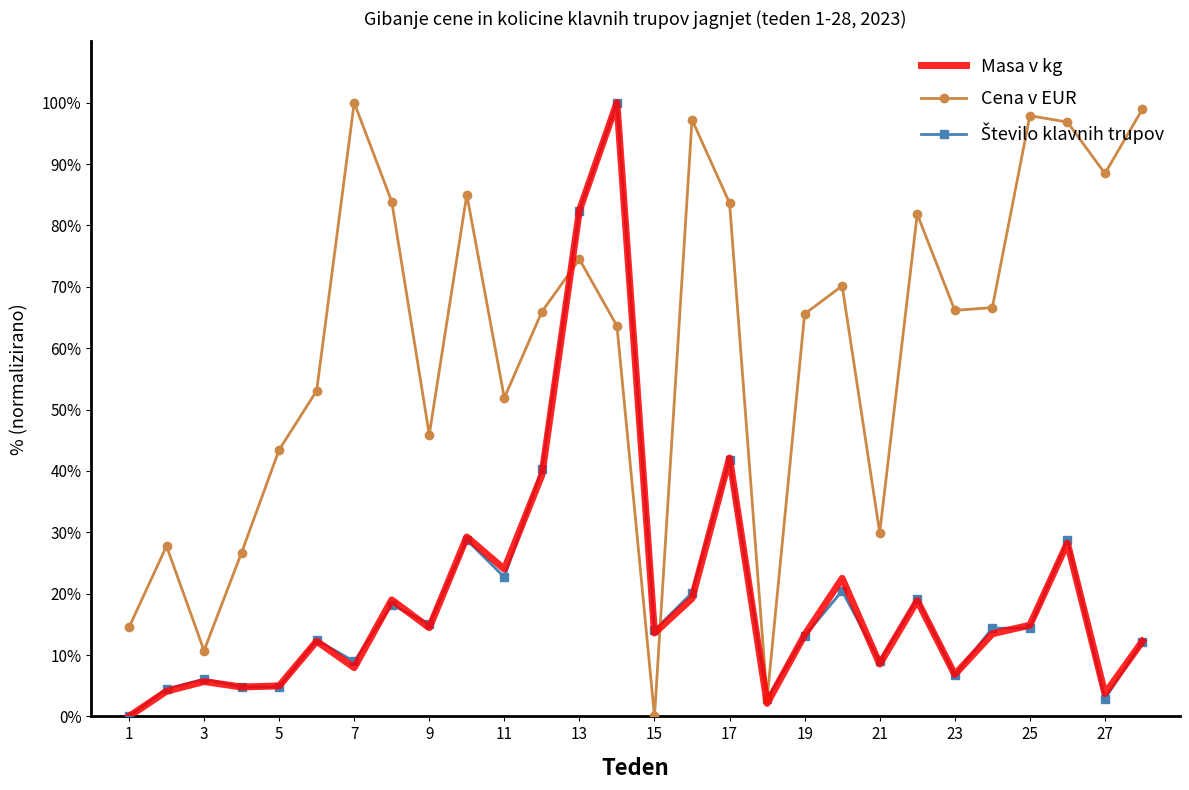

What is the greatest value displayed?

100.0